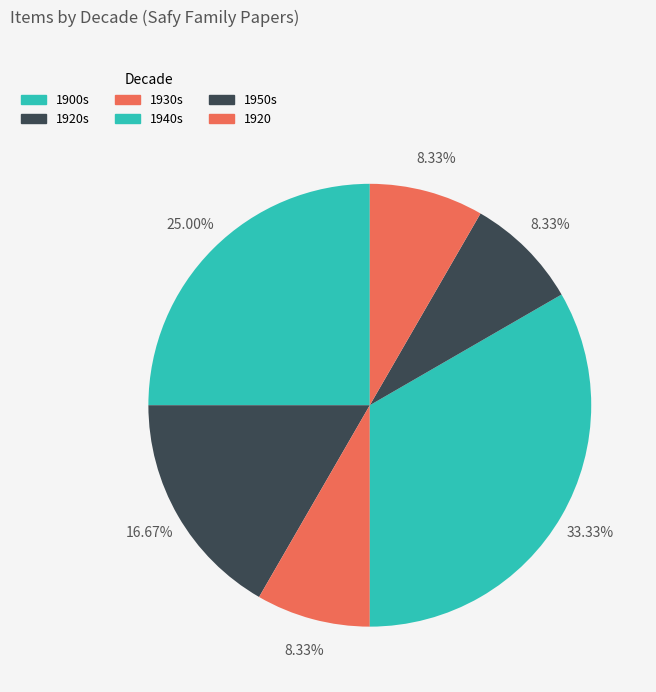

To the nearest percent, what is the difference between the largest and smallest slice percentages?

25%